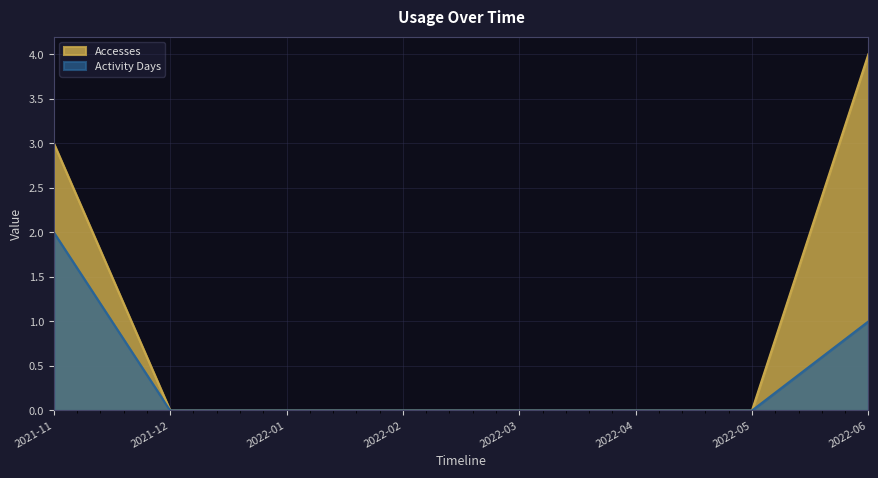

True or false: Accesses has a value of 0 at 2022-04.

True